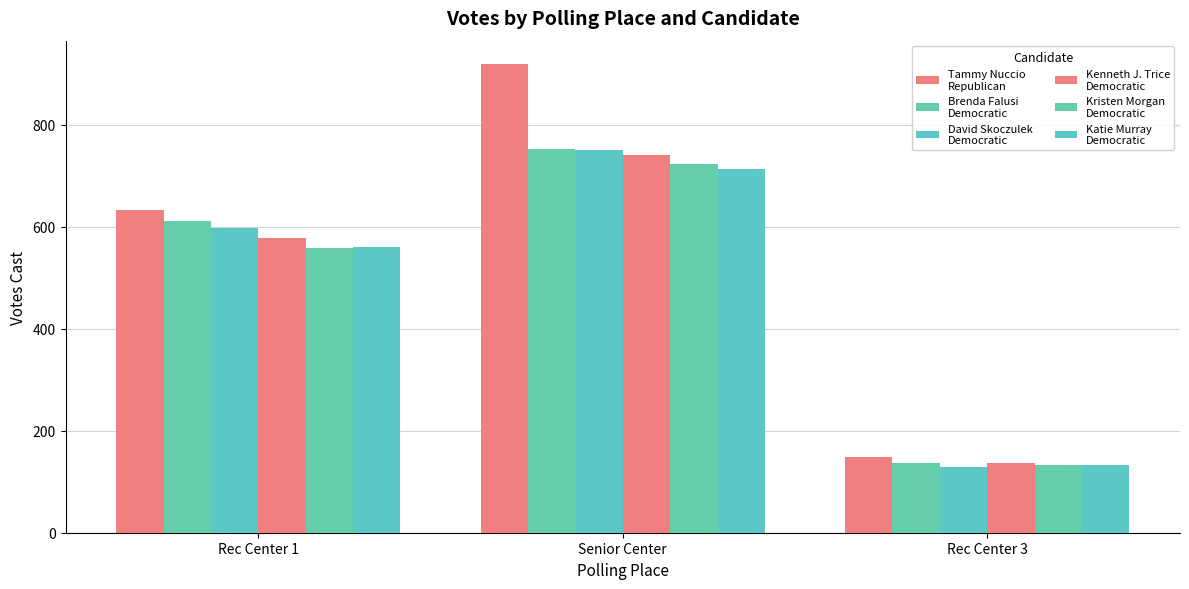

The Tammy Nuccio
Republican series shows 1074 at Rec Center 1. True or false?

False